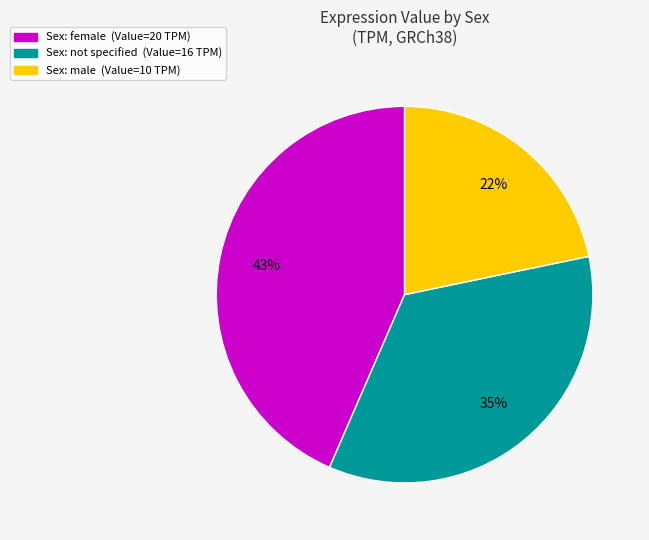

Is there a majority slice in this chart?

No